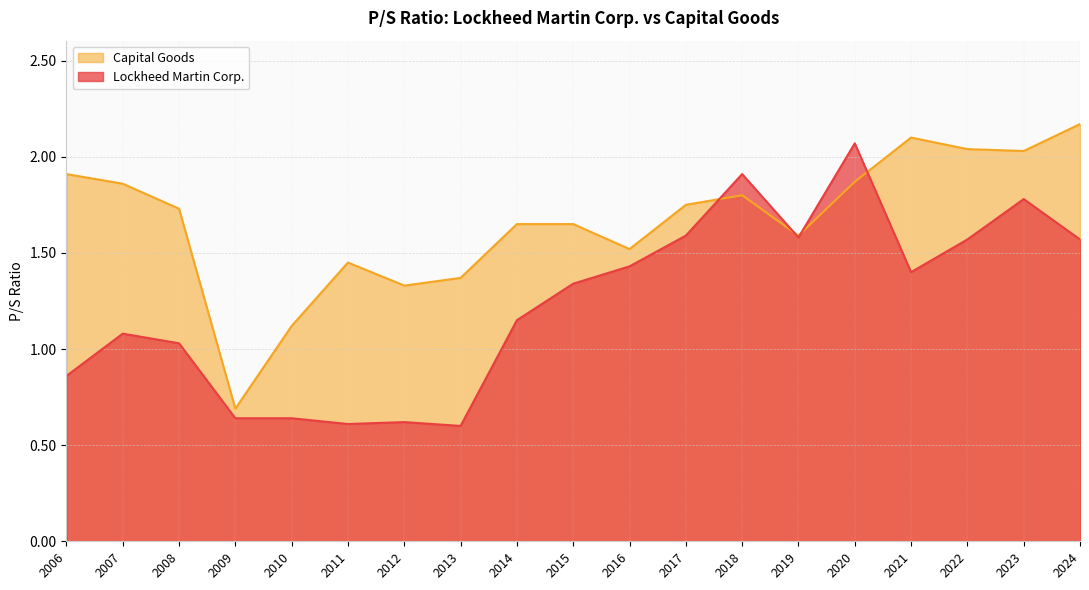

How many intersections are there between Lockheed Martin Corp. and Capital Goods?

4